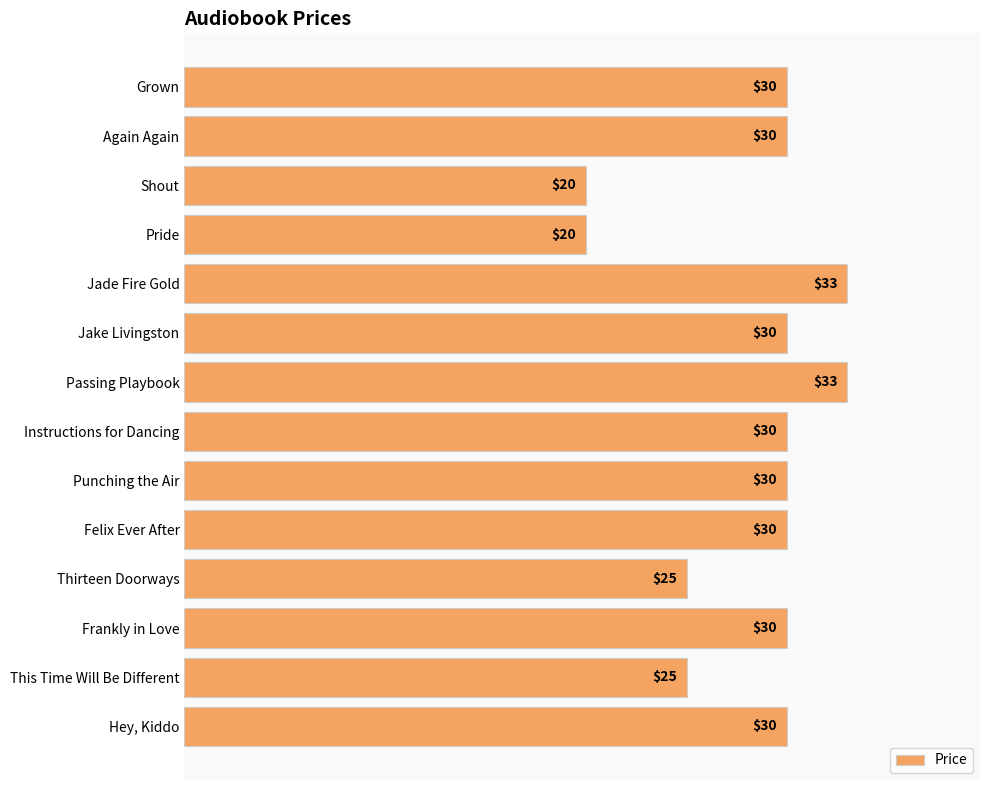

How many data points does each series have?

14